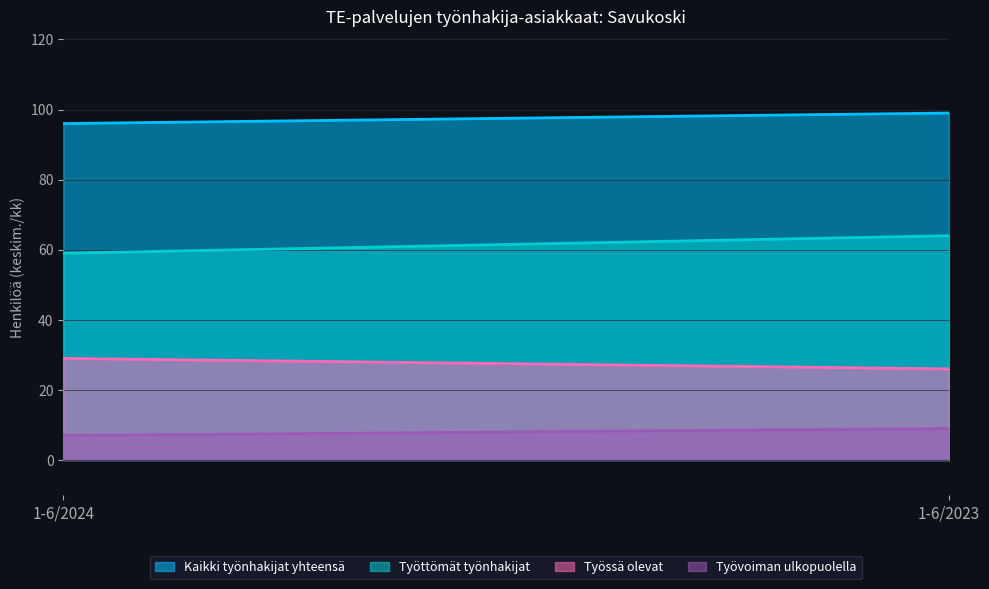

Is it true that Työttömät työnhakijat equals 25 at 1-6/2023?

False